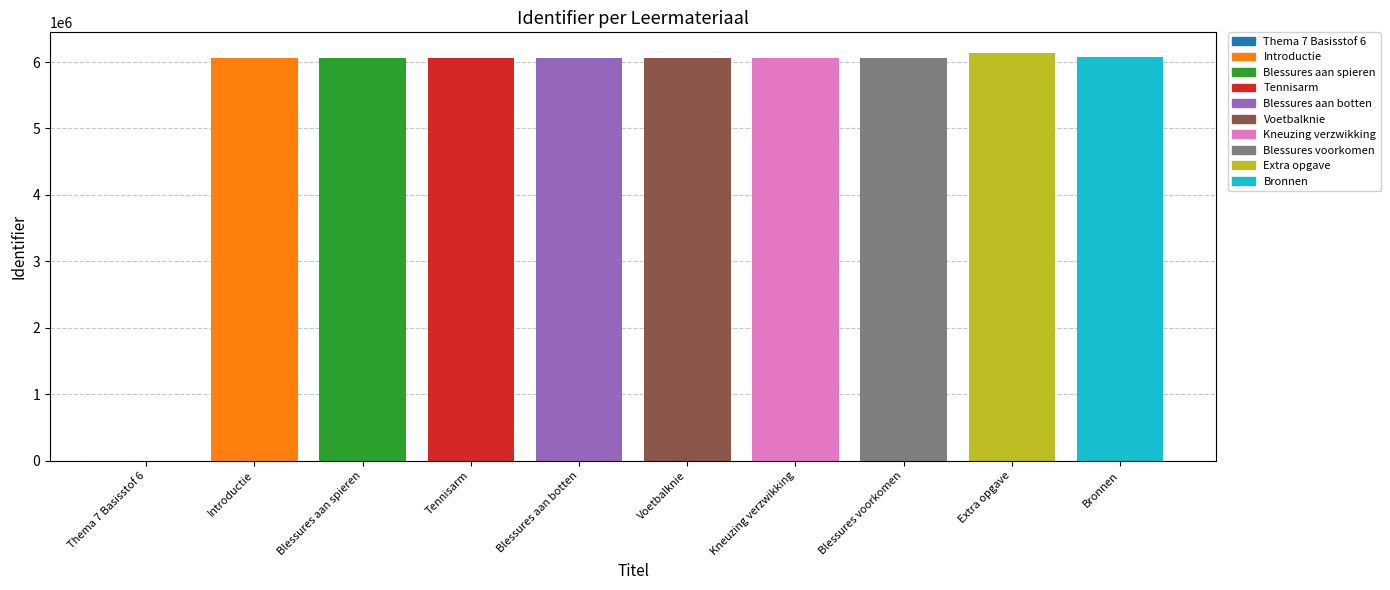

What is the sum of the values at Blessures aan botten and Extra opgave?

12200993